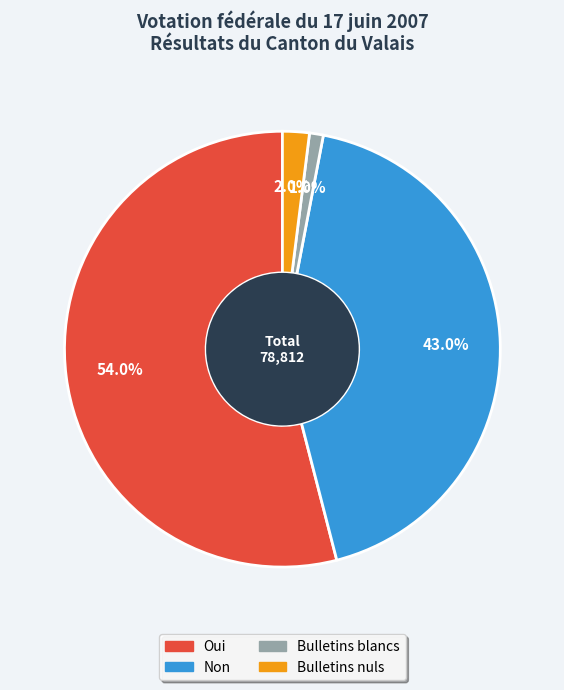

Which has a higher value, Bulletins nuls or Bulletins blancs?

Bulletins nuls